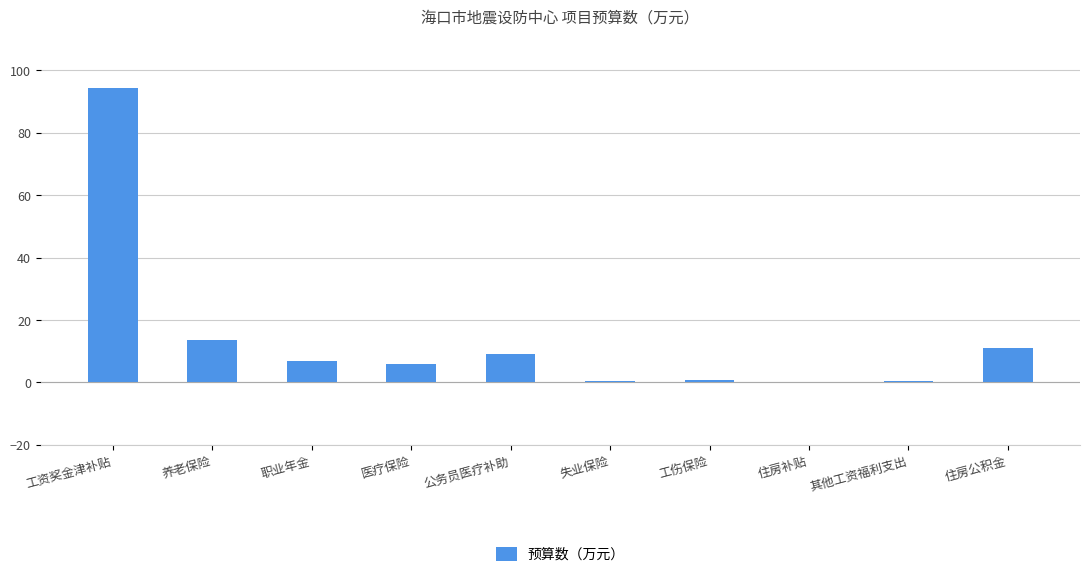

The chart shows a value of 6.9 at 住房公积金. True or false?

False